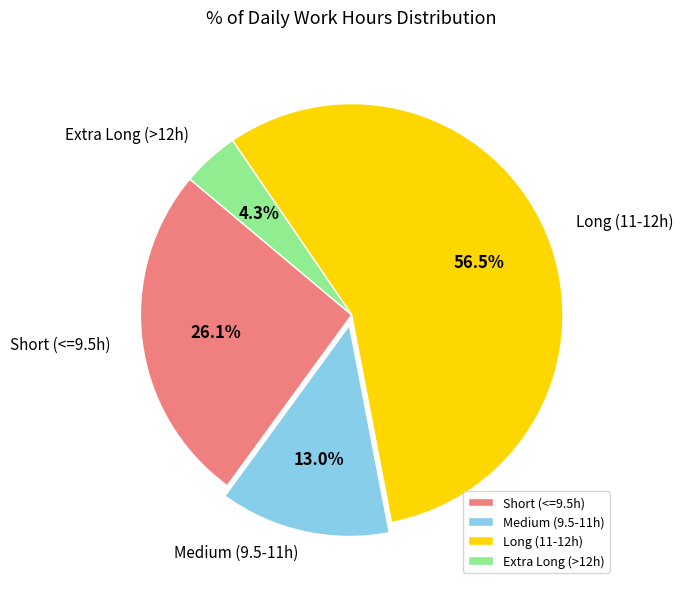

Which has a higher value, Medium (9.5-11h) or Long (11-12h)?

Long (11-12h)